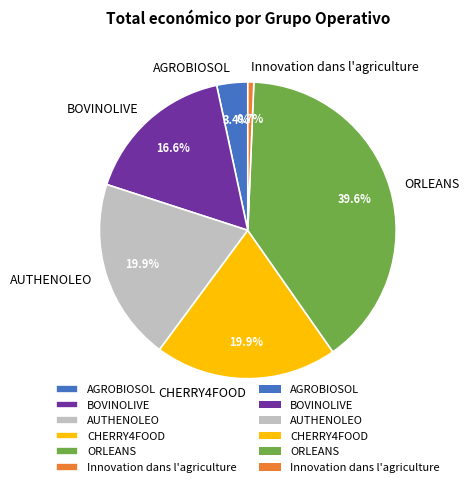

True or false: ORLEANS accounts for 54% of the total.

False